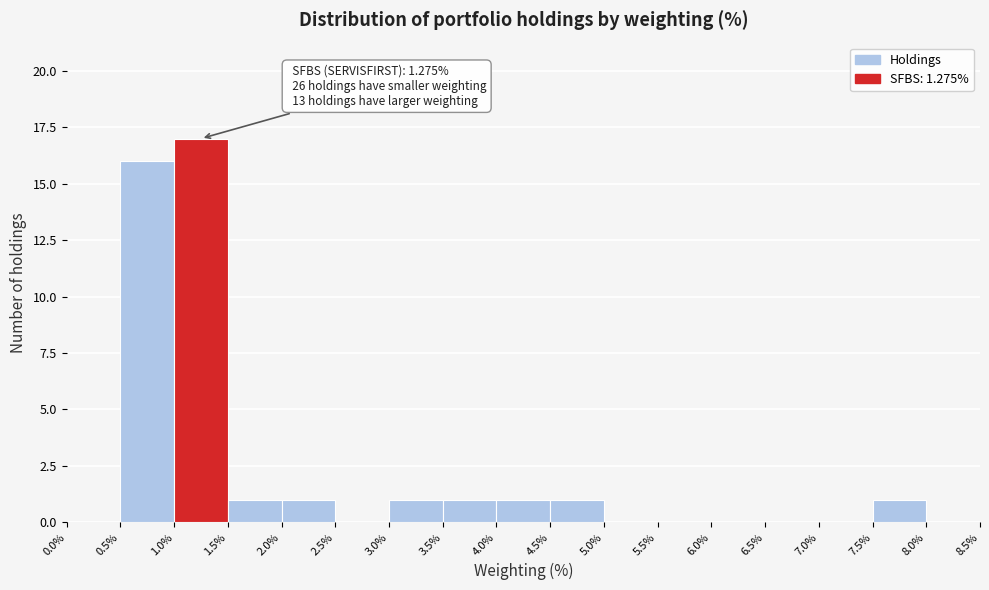

Over which range of the x-axis is the bar tallest?

1.0% to 1.5%